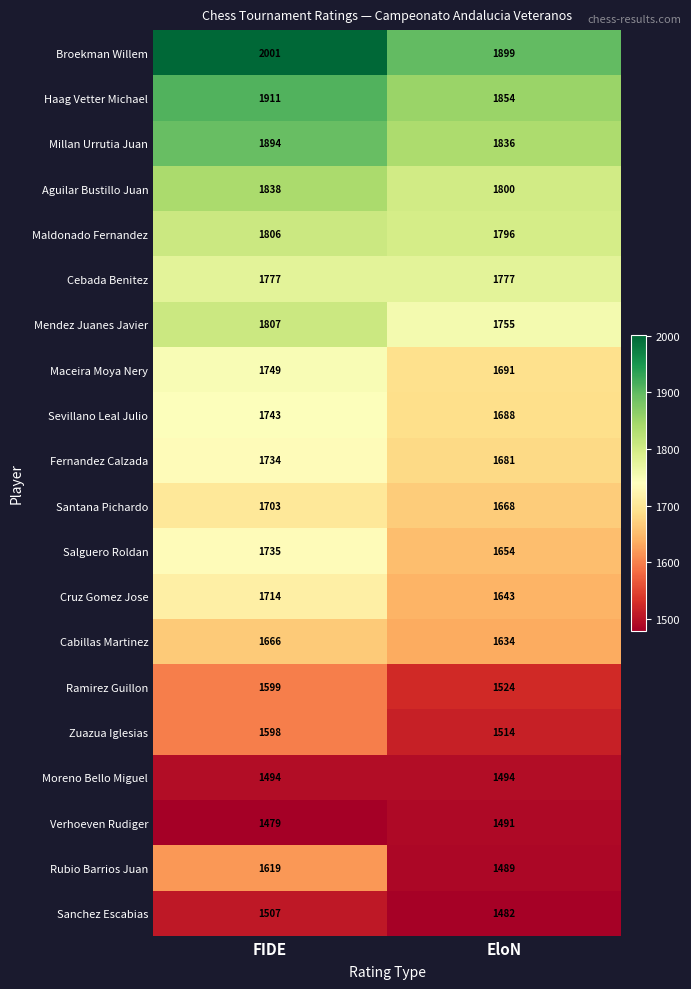

Rank the series at FIDE from lowest to highest value.

Verhoeven Rudiger, Moreno Bello Miguel, Sanchez Escabias, Zuazua Iglesias, Ramirez Guillon, Rubio Barrios Juan, Cabillas Martinez, Santana Pichardo, Cruz Gomez Jose, Fernandez Calzada, Salguero Roldan, Sevillano Leal Julio, Maceira Moya Nery, Cebada Benitez, Maldonado Fernandez, Mendez Juanes Javier, Aguilar Bustillo Juan, Millan Urrutia Juan, Haag Vetter Michael, Broekman Willem